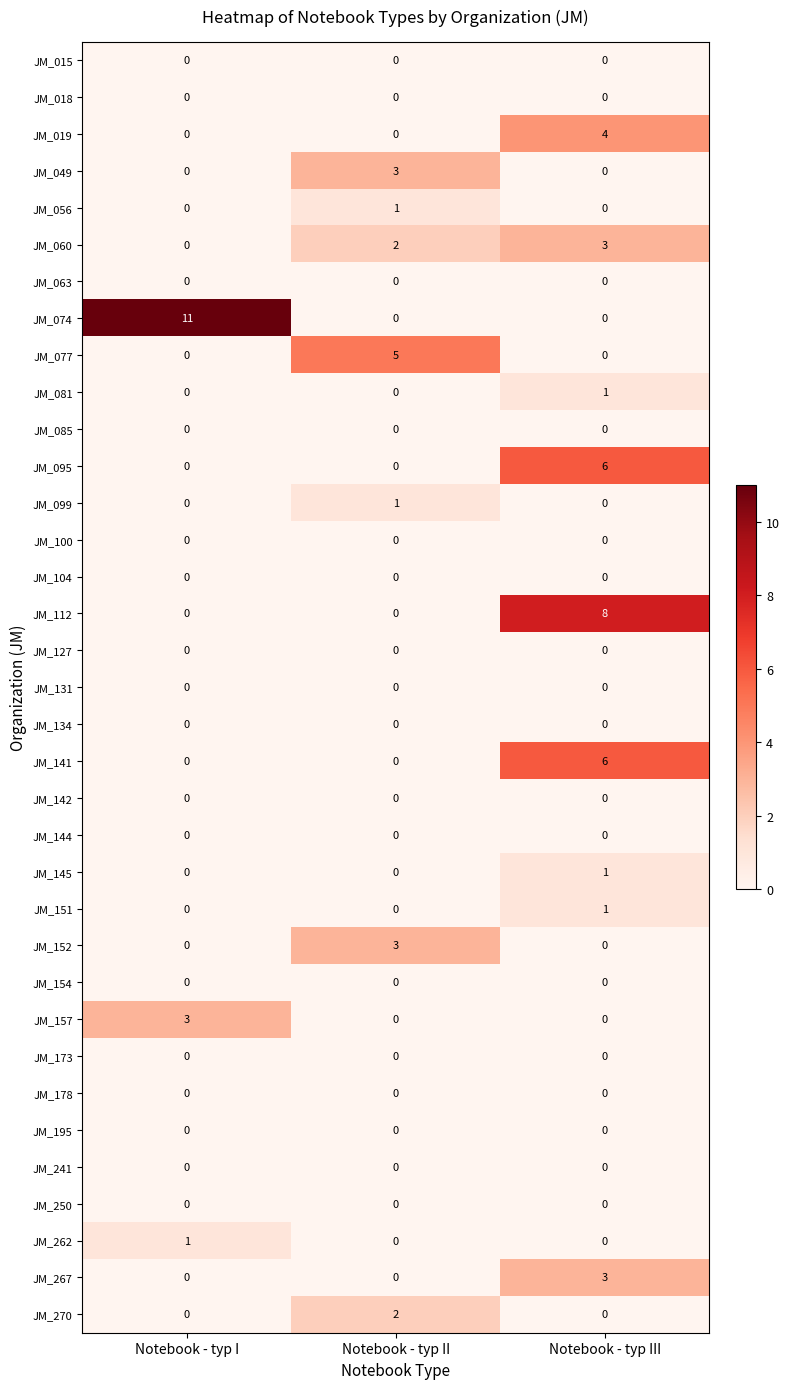

The value of JM_141 at Notebook - typ I is -3. True or false?

False